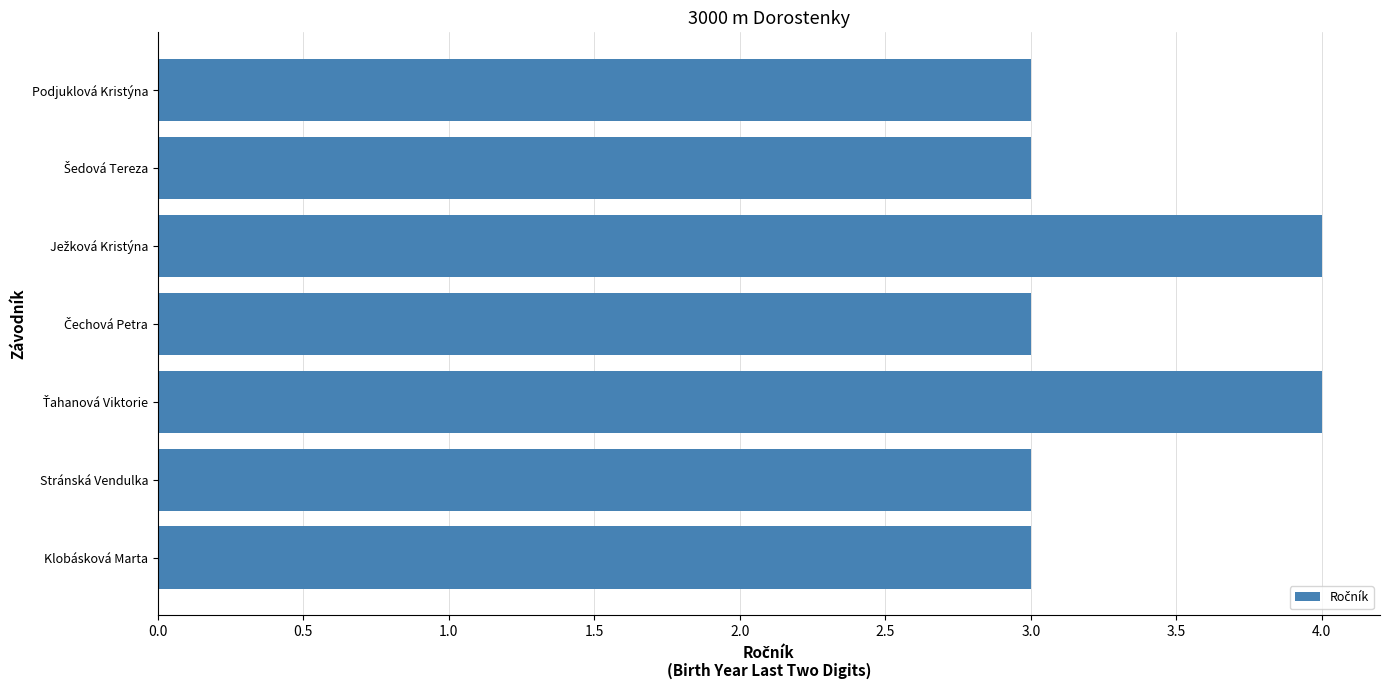

What is the sum of all values?

23